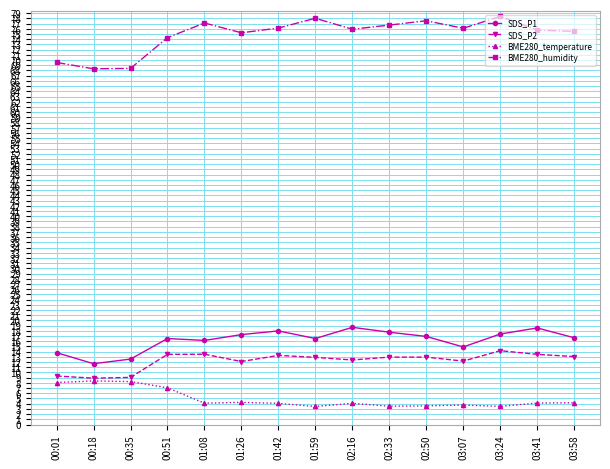

Which series has the largest range (max minus min)?

BME280_humidity